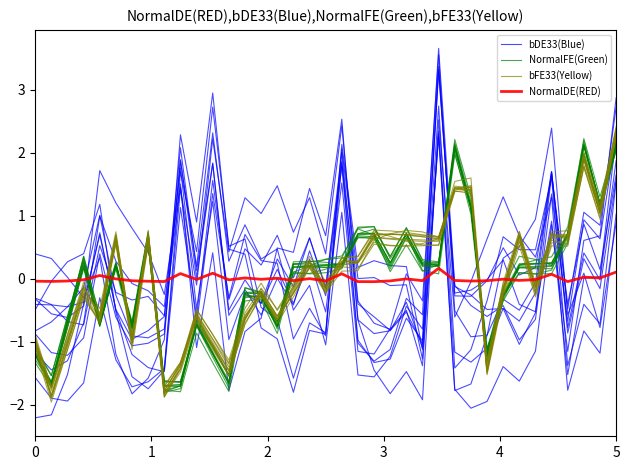

How many negative values does the NormalFE(Green) series have?

15